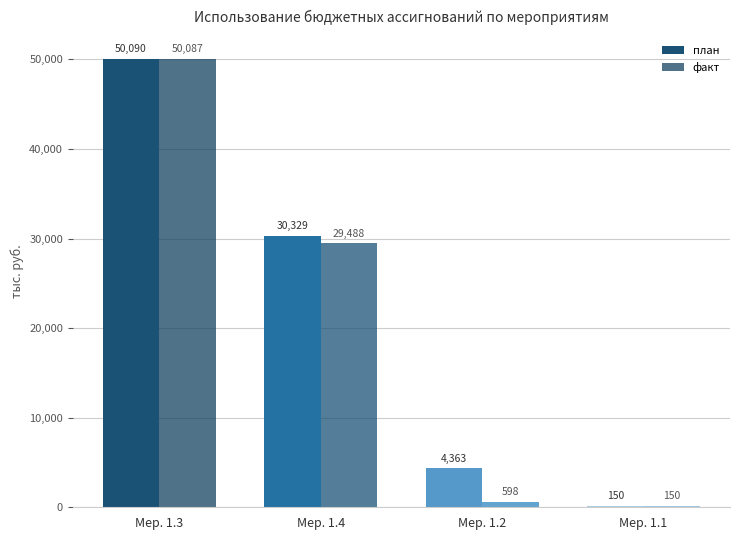

Reading left to right, list all the values displayed in this chart.

план: 50089.8	30329.4	4362.9	150.0
факт: 50087.3	29488.3	598.0	150.0